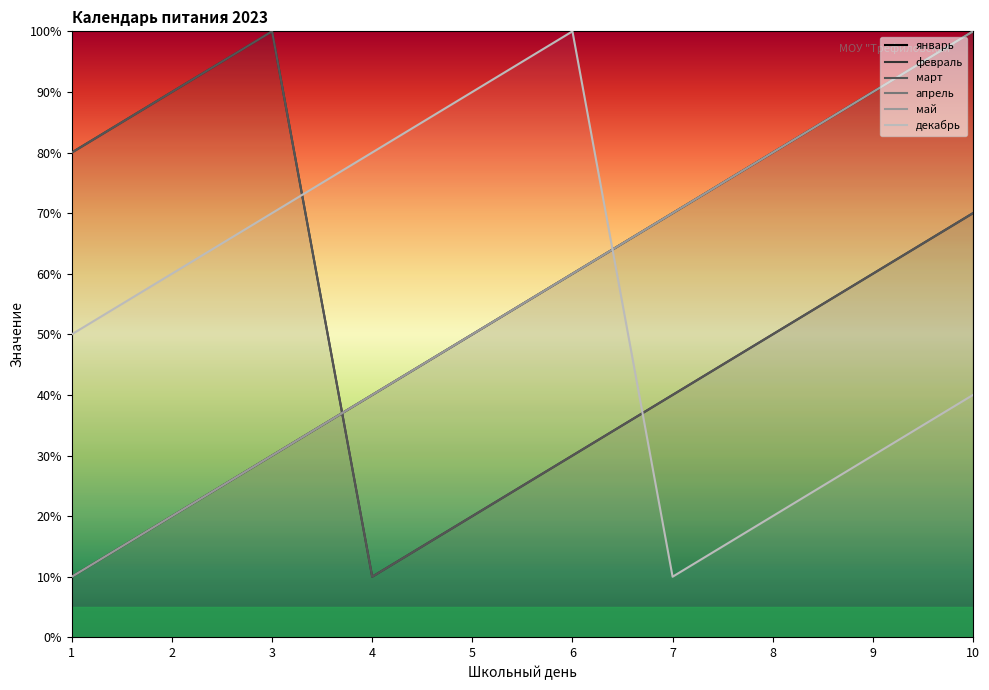

Which series ends up on top after the final intersection of декабрь and март?

март